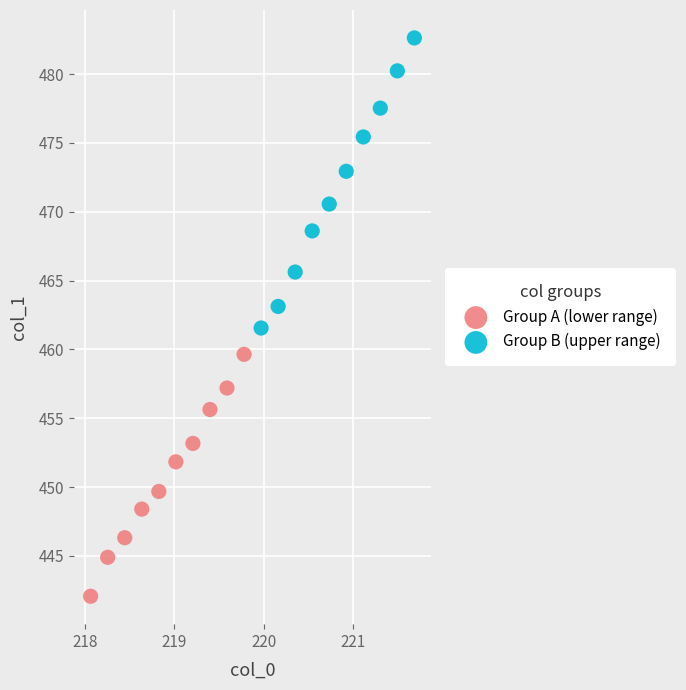

What are all the series names shown in the legend?

Group A (lower range), Group B (upper range)